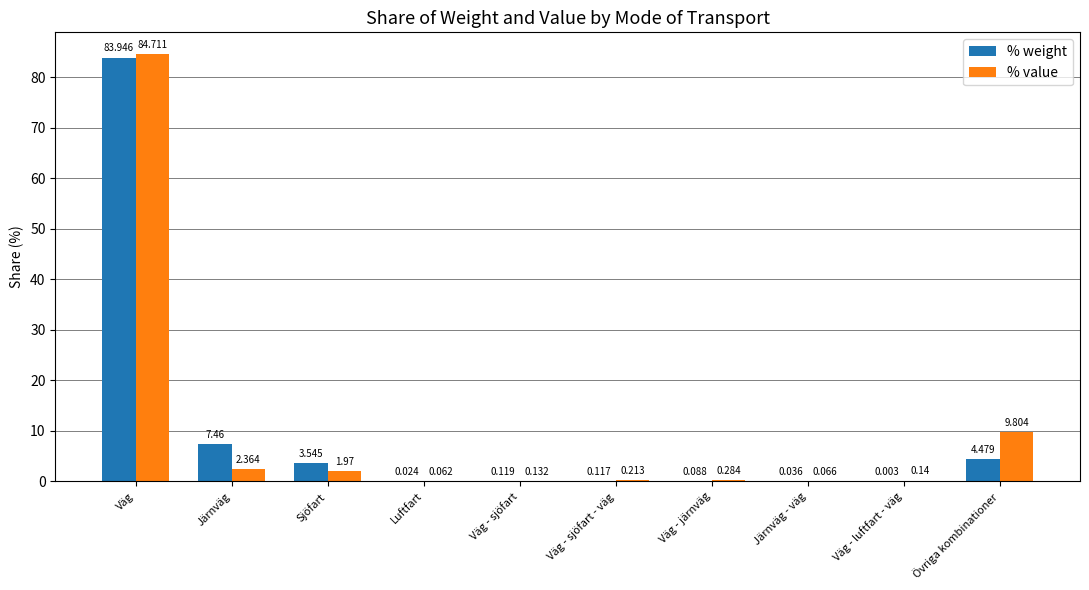

How many categories are shown in the chart?

10